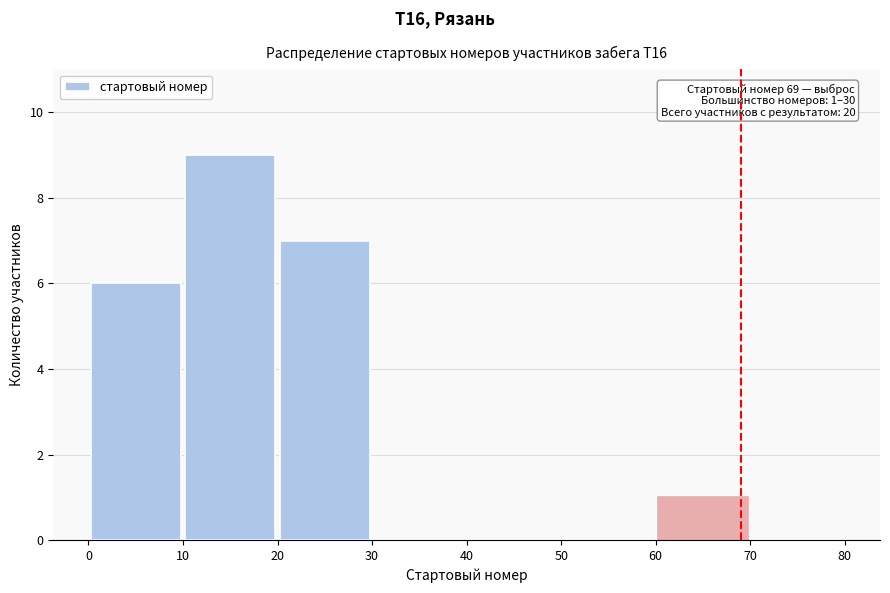

Which range on the x-axis has the tallest bar?

10 to 20